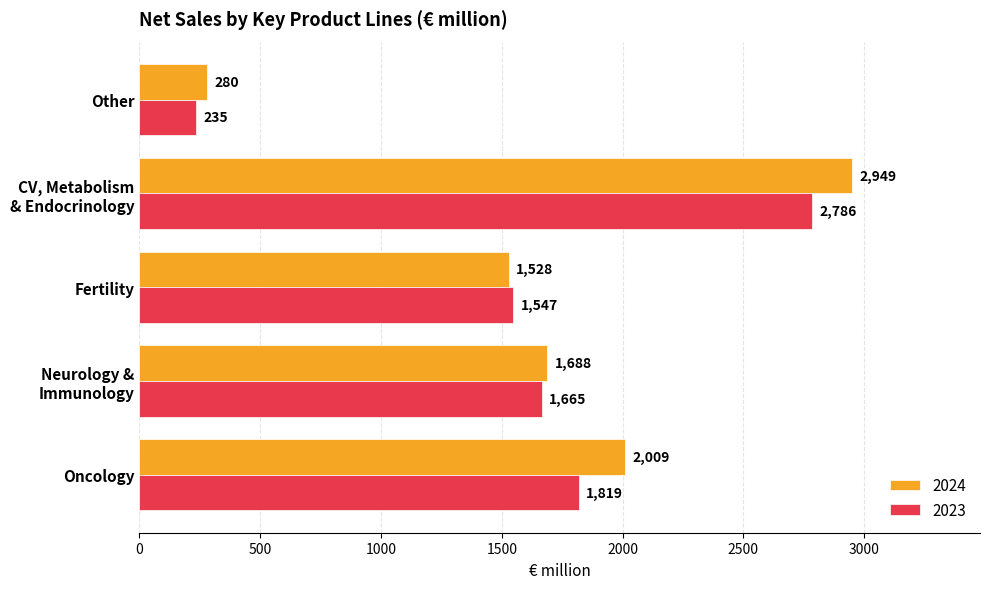

What is the approximate value of 2024 at Oncology?

2009